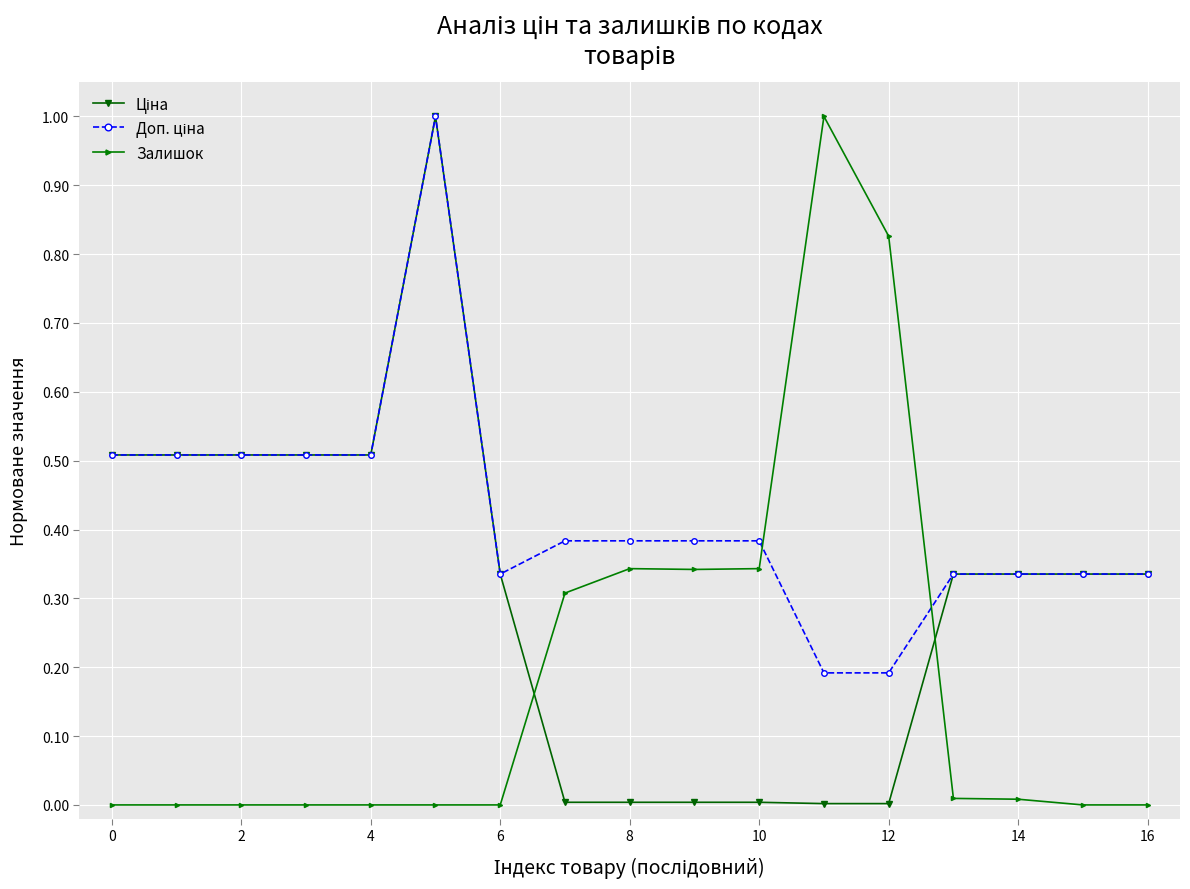

True or false: Залишок has more than 0 points higher than both neighbors.

True